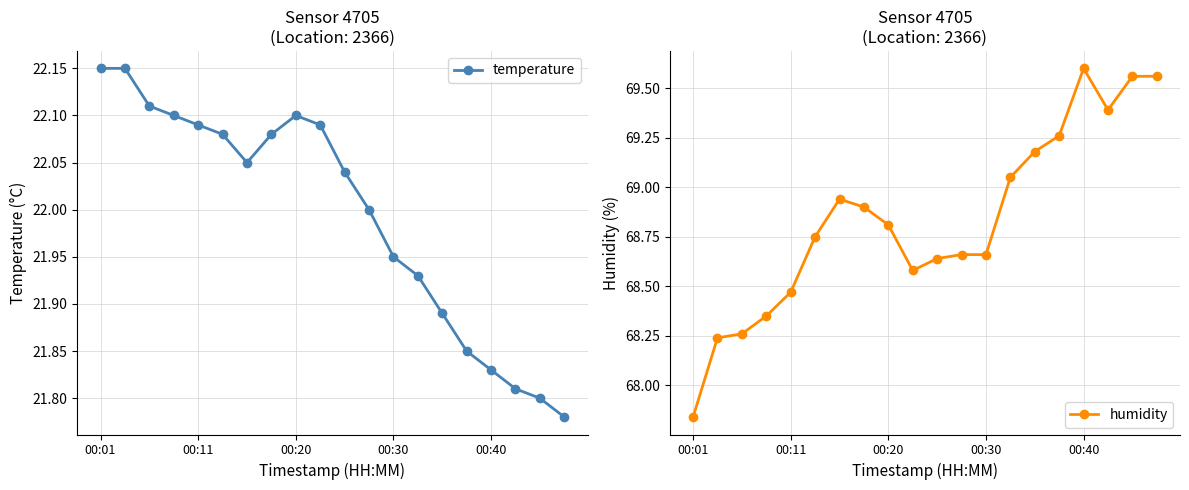

What is the difference between the maximum and minimum values in the temperature series?

0.4